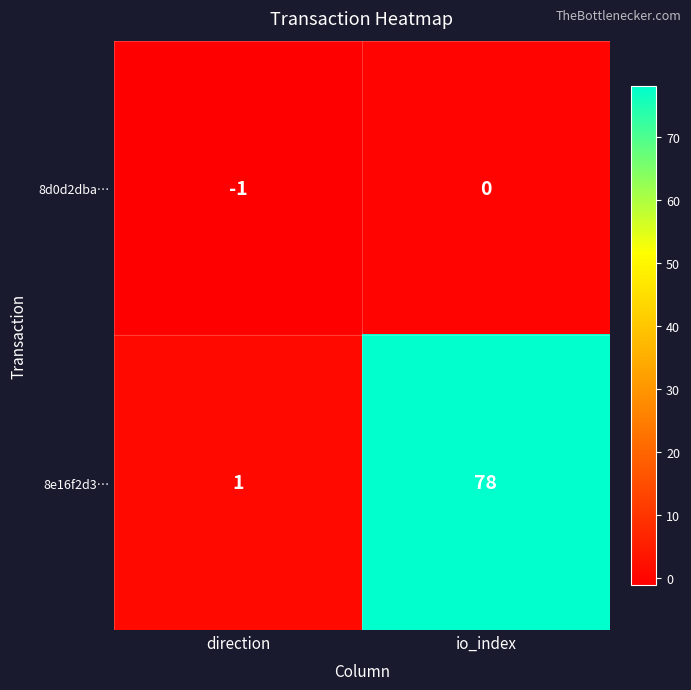

What is the difference between the highest and lowest values at io_index?

78